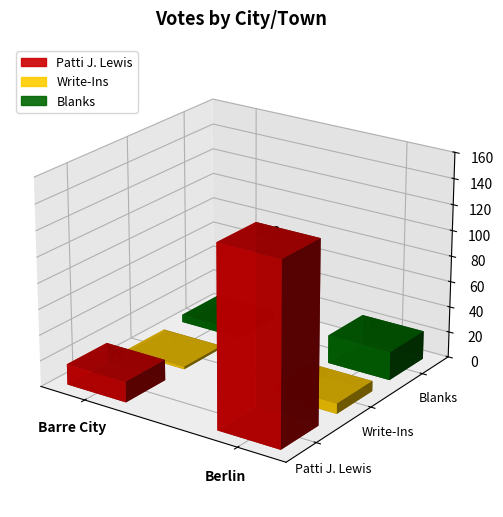

Which category has the lowest value in the Write-Ins series?

Barre City